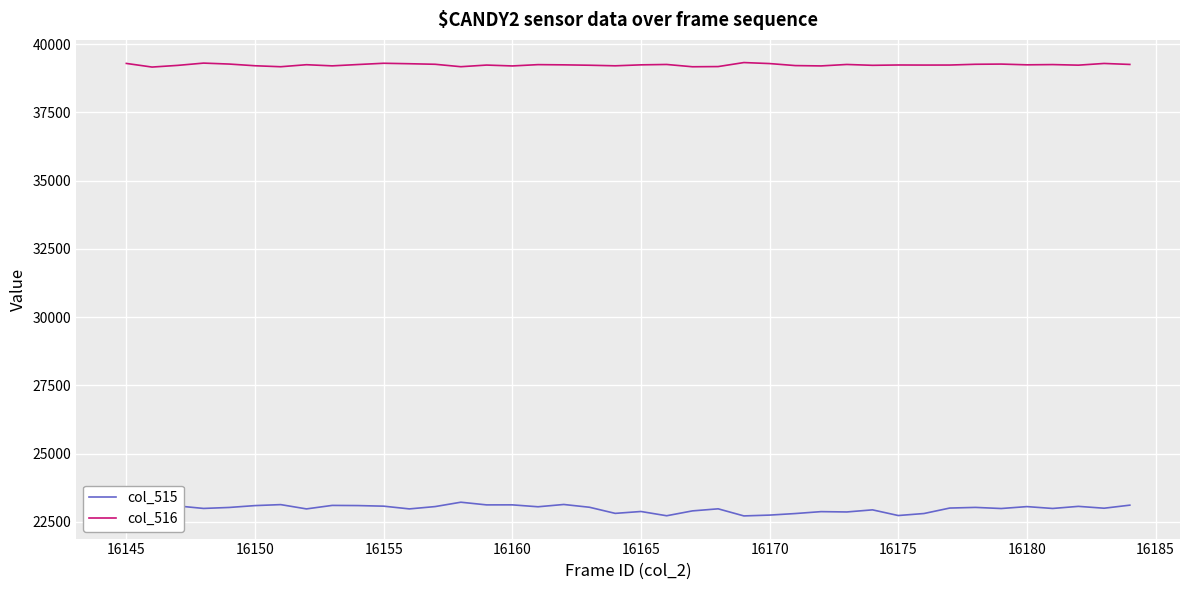

Rank the series by their average value, from lowest to highest.

col_515, col_516